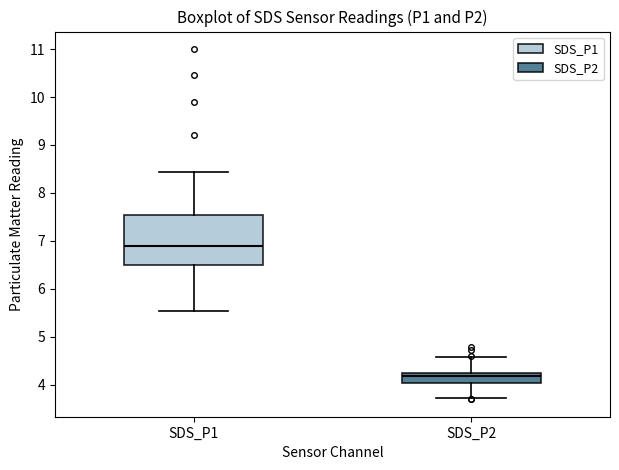

Reading left to right, read every box against the y-axis: the position of its median line, the range the box covers, and the ends of its whiskers. The values are not printed on the chart, so give them approximately, as read against the axis.

SDS_P1: median 6.9, box 6.5 to 7.6, whiskers 5.5 to 8.4
SDS_P2: median 4.2, box 4.0 to 4.3, whiskers 3.7 to 4.6